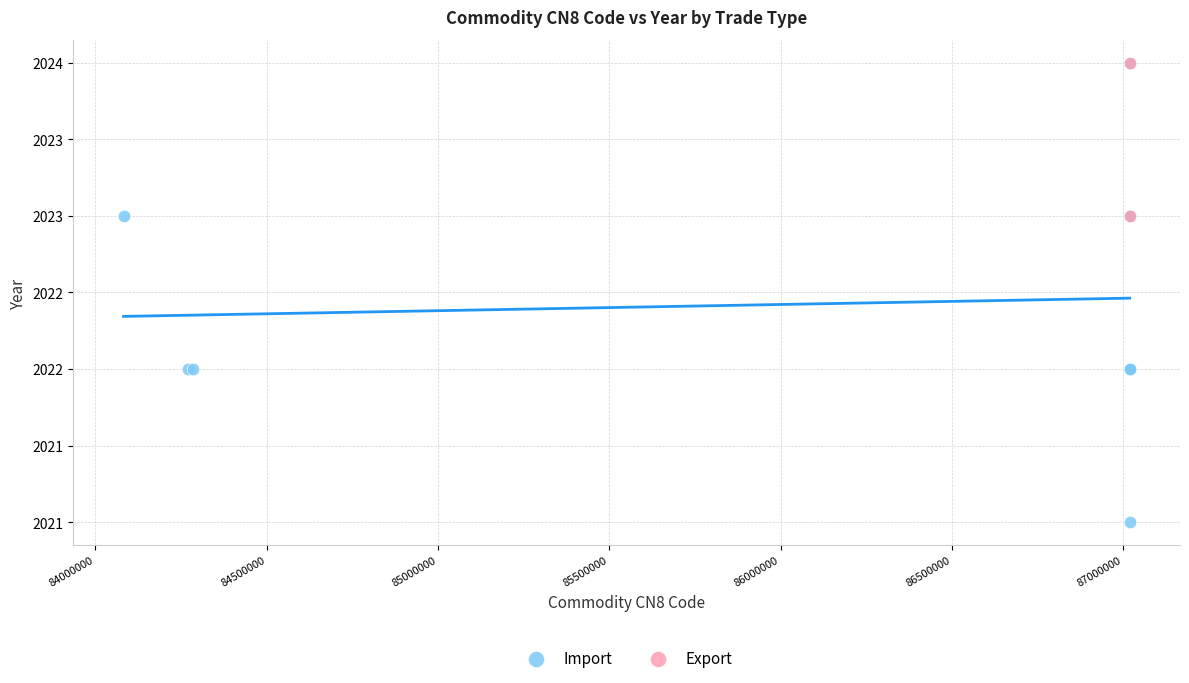

What are all the series names shown in the legend?

Import, Export